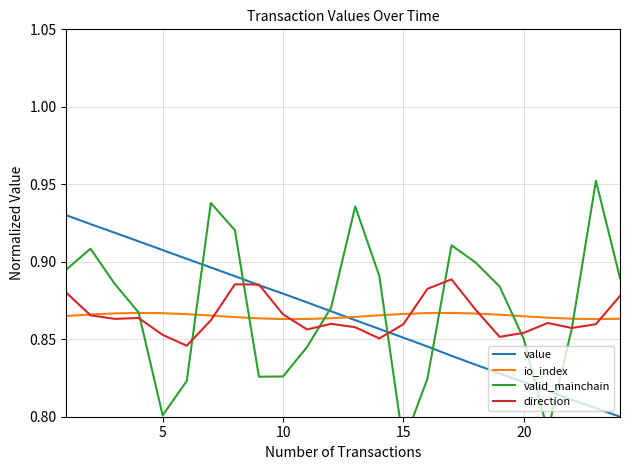

Is it true that value equals 0.6 at 20?

False